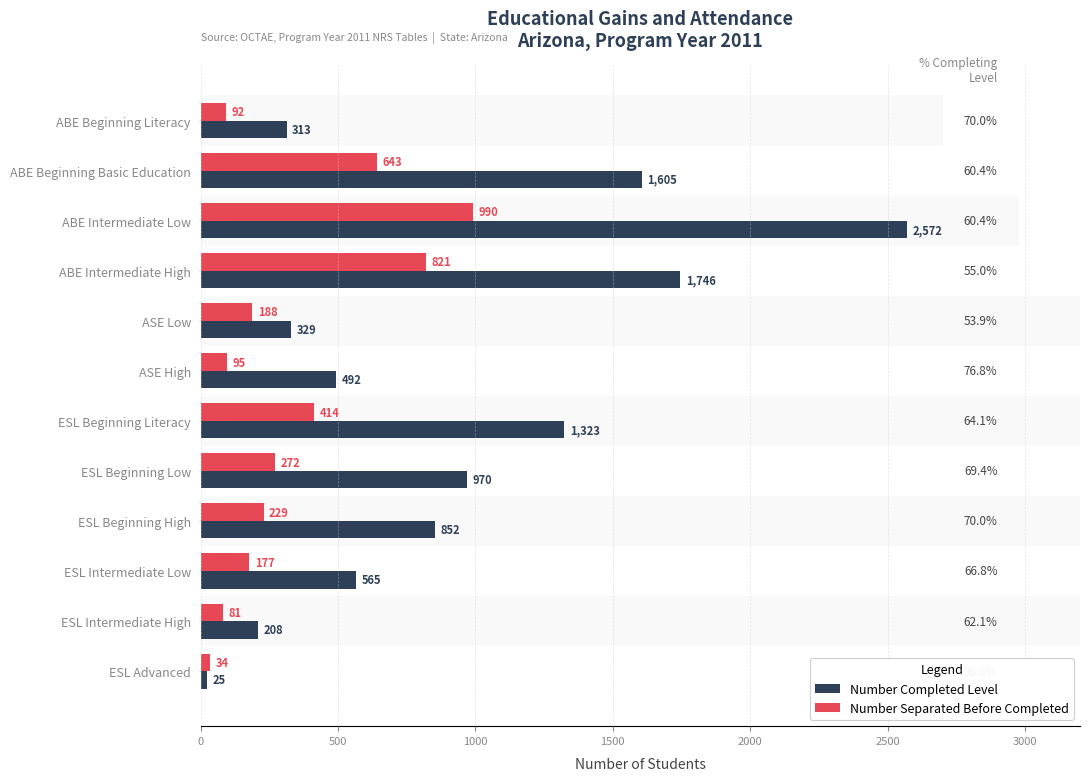

What is the difference between the maximum and minimum values in the Number Completed Level series?

2547